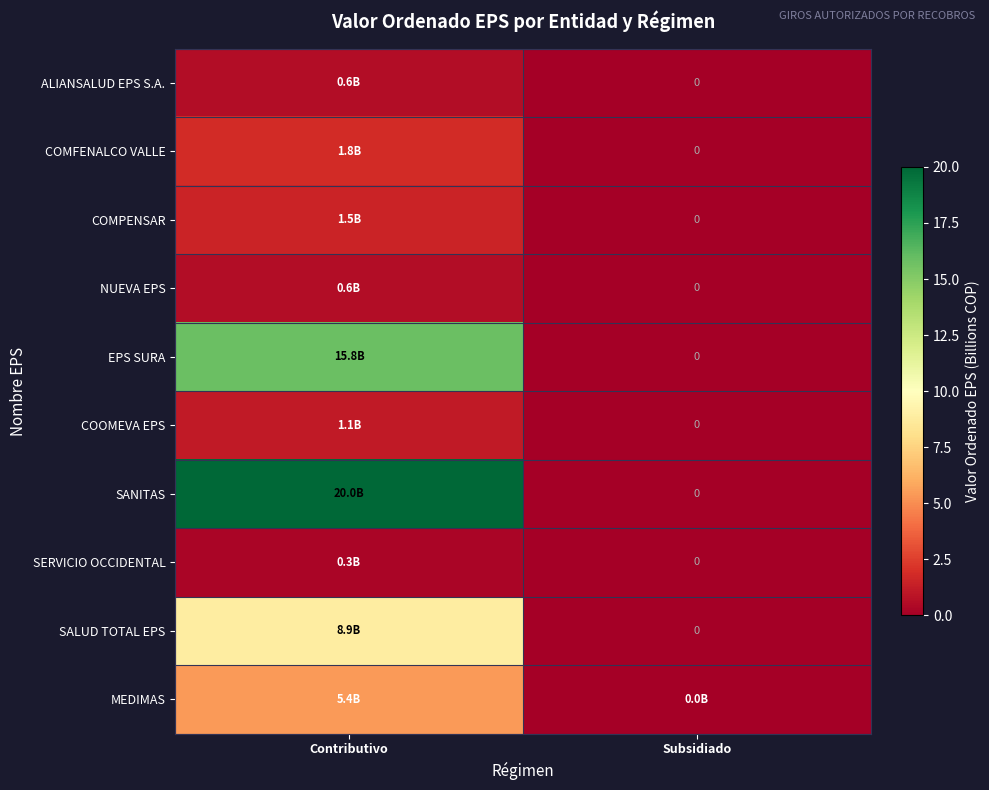

The value of COOMEVA EPS at Contributivo is 0.4. True or false?

False